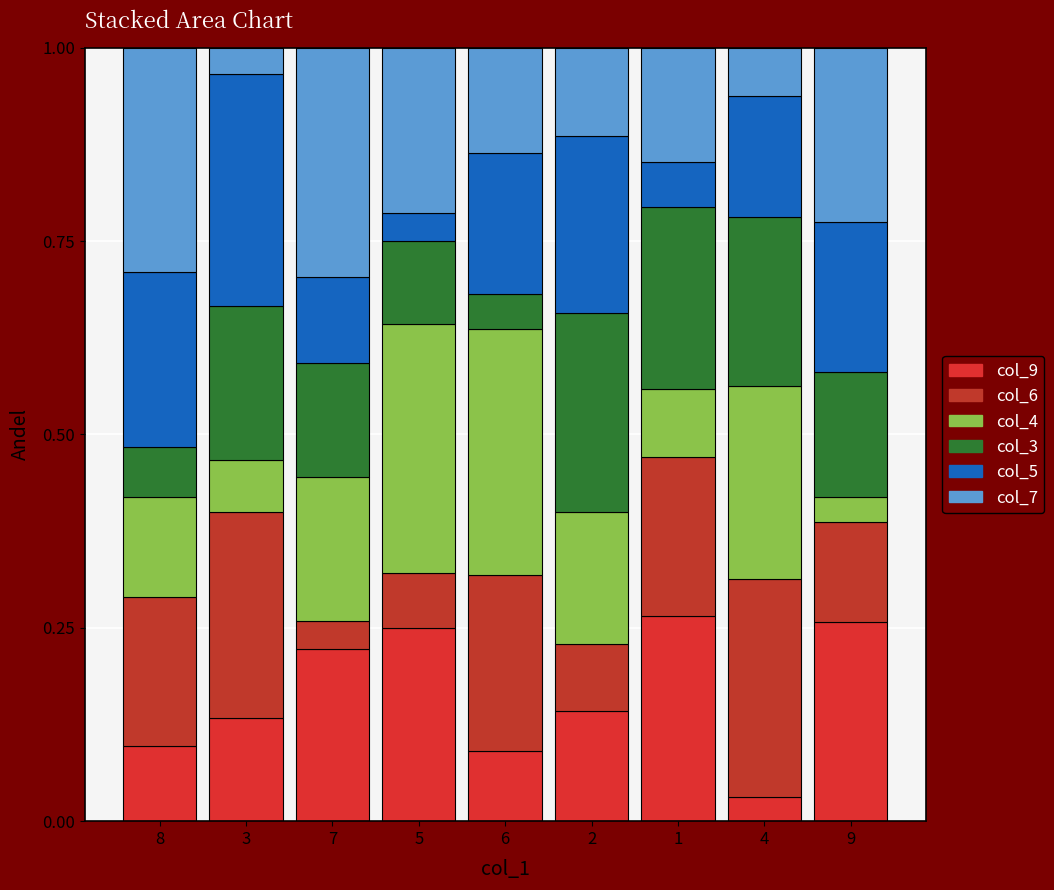

Are the bars grouped side by side (vs. stacked)?

No